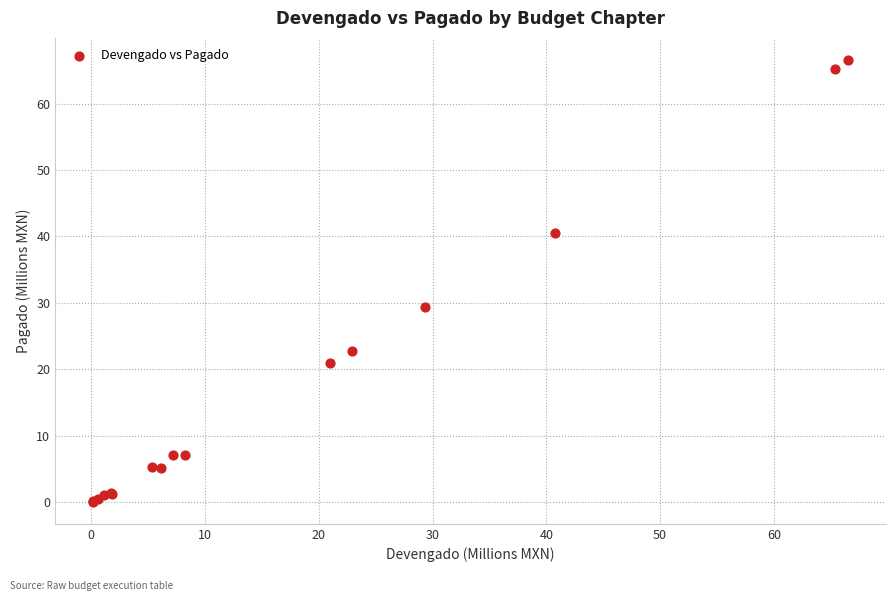

What Y value in the scatter plot is closest to 33?

29.4